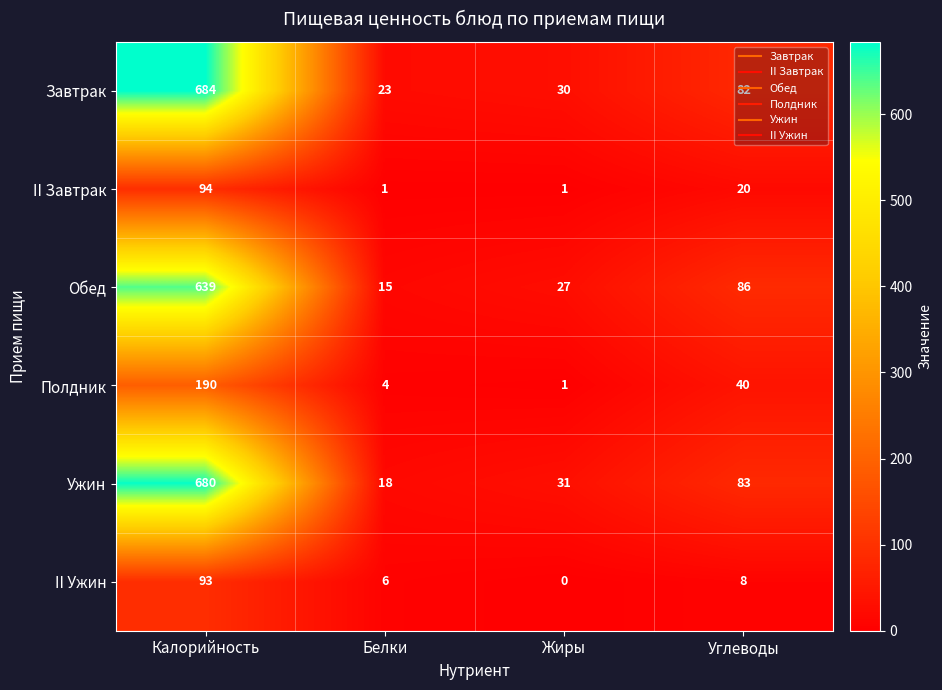

What is the spread (max minus min) of values at Калорийность?

591